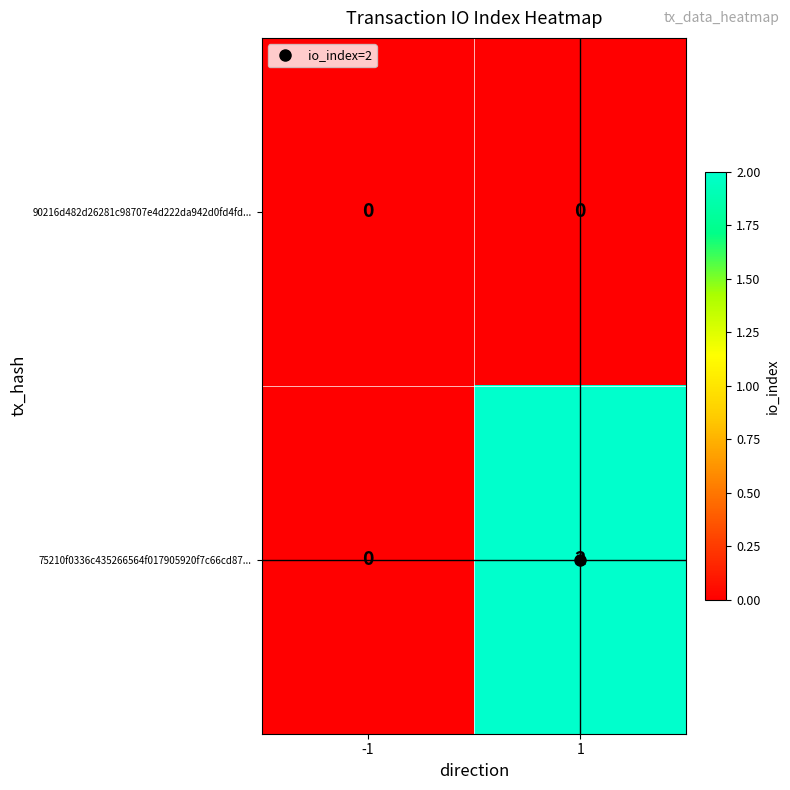

Which series has the largest total across all categories?

75210f0336c435266564f017905920f7c66cd87...